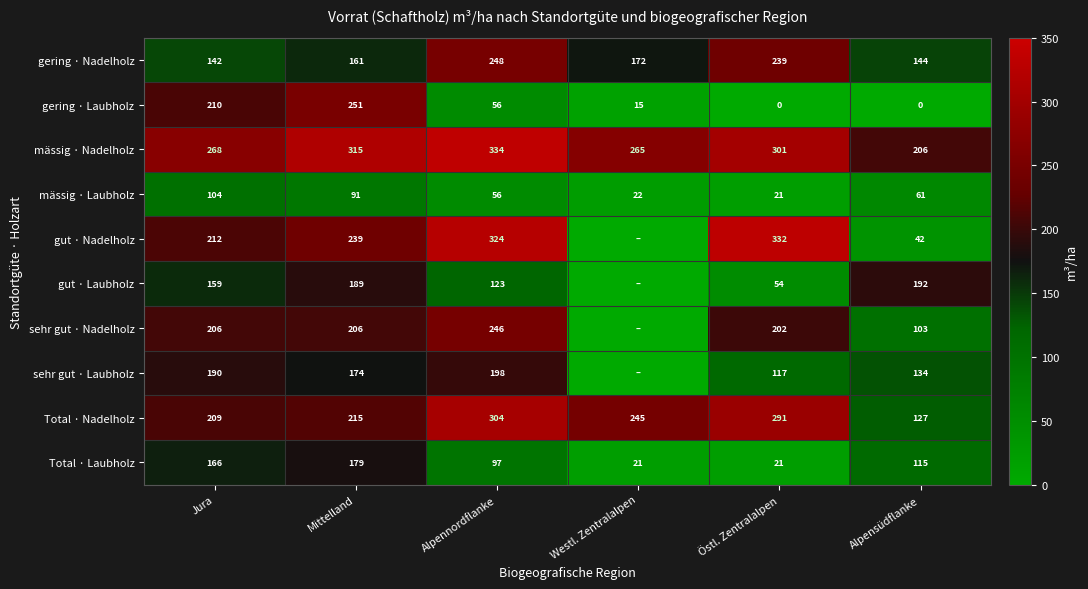

What is the maximum value shown in the chart?

334.2